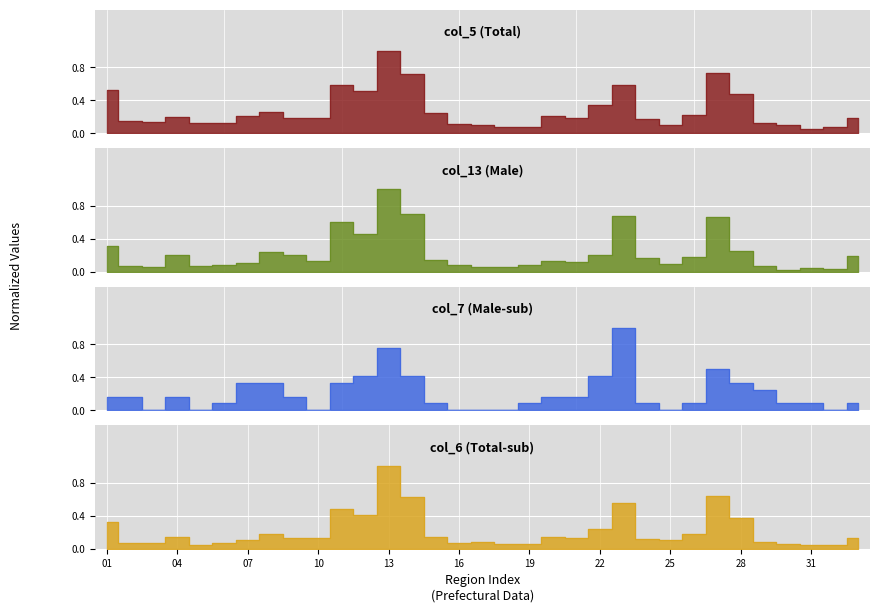

The col_13 (Male) series shows 0.2 at 33. True or false?

True